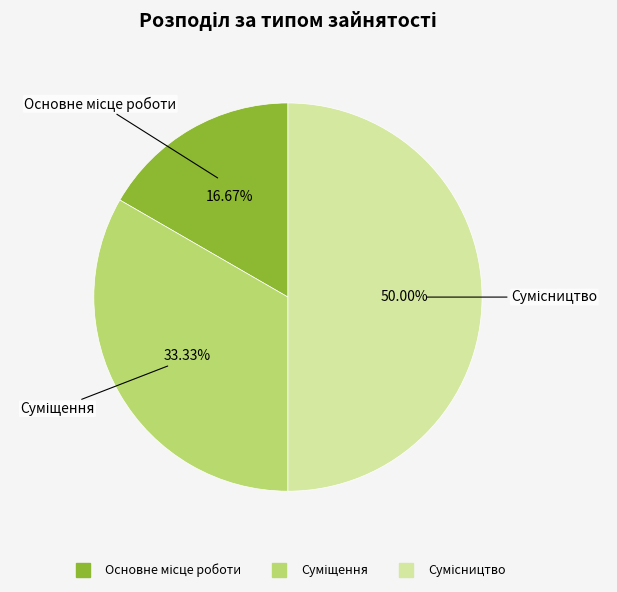

Count the number of slices in the pie.

3